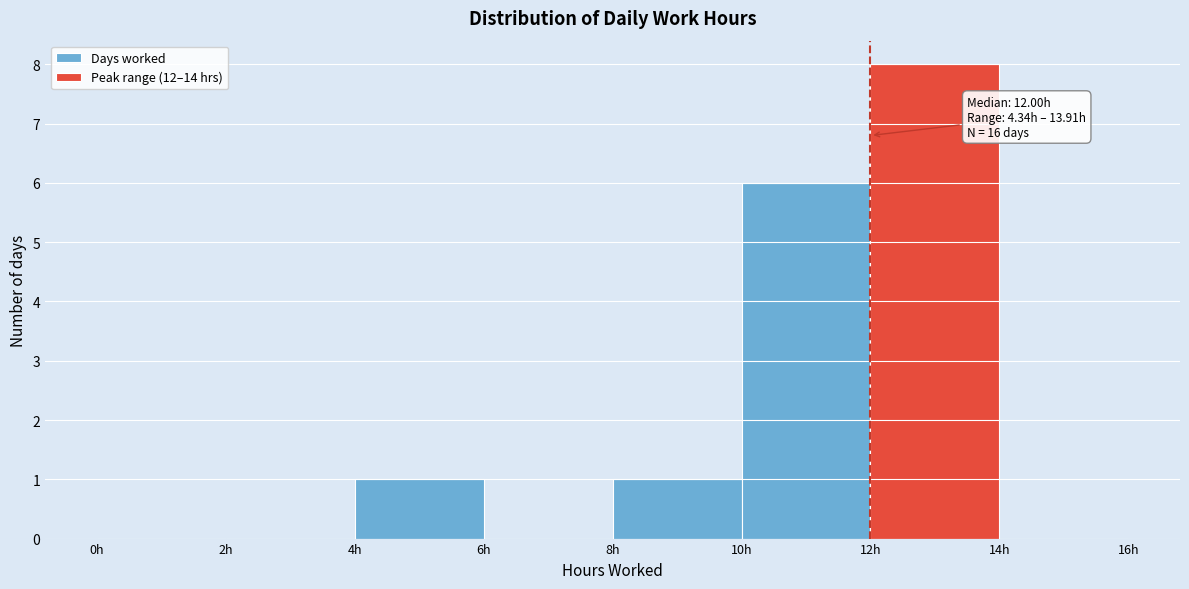

Which range on the x-axis has the tallest bar?

12 to 14